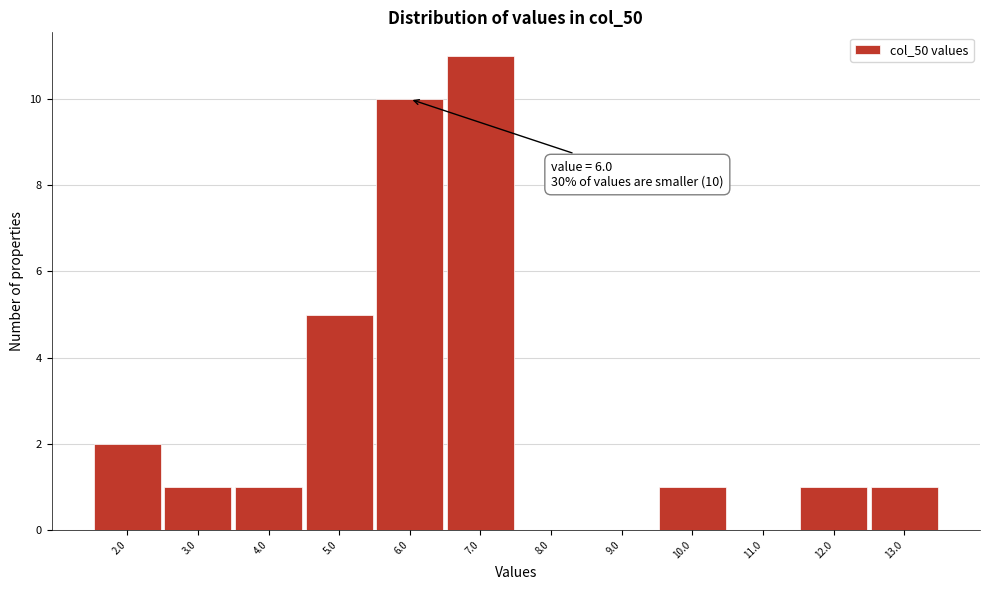

Which range on the x-axis has the tallest bar?

6.5 to 7.5